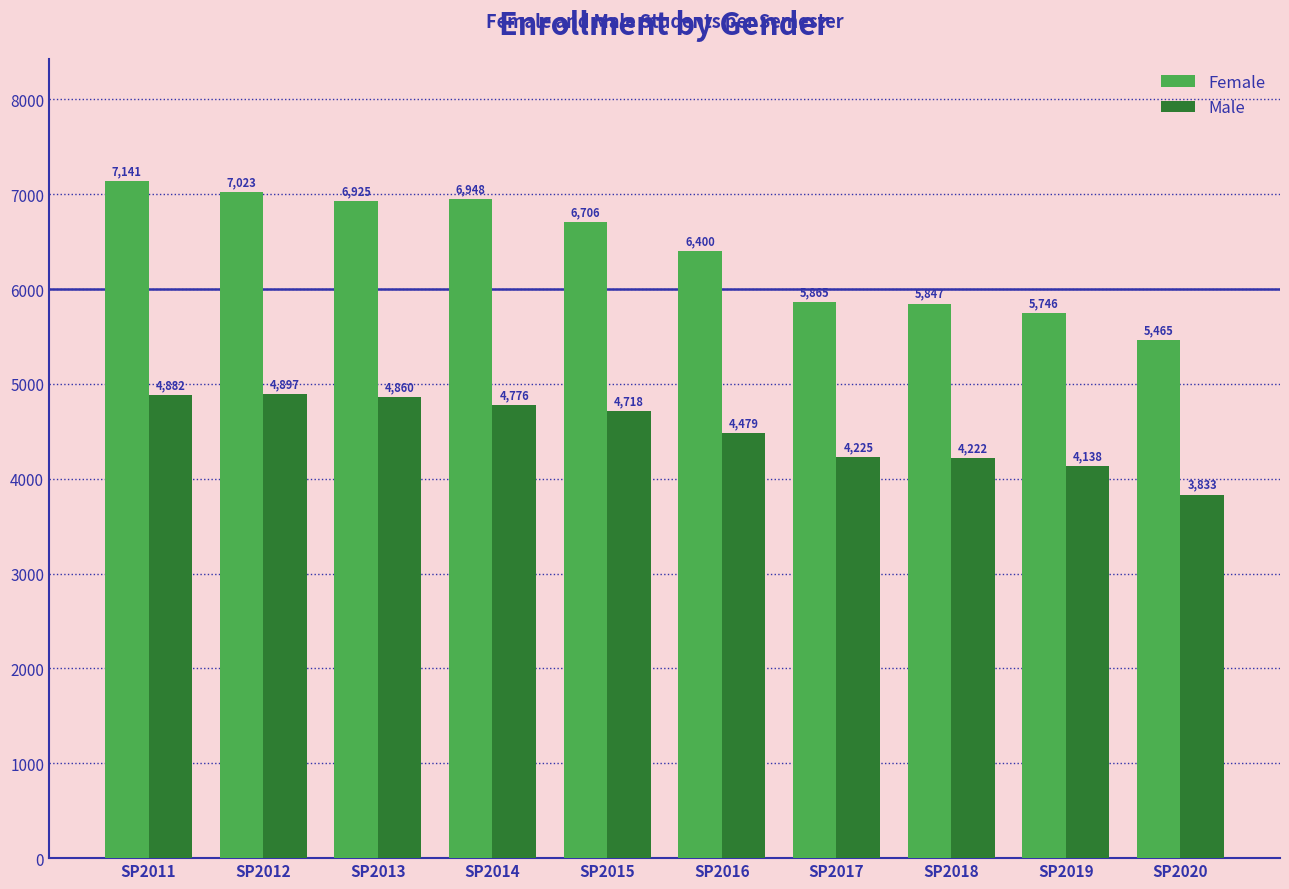

Reading left to right, transcribe all the data shown in this chart.

Female: 7141	7023	6925	6948	6706	6400	5865	5847	5746	5465
Male: 4882	4897	4860	4776	4718	4479	4225	4222	4138	3833